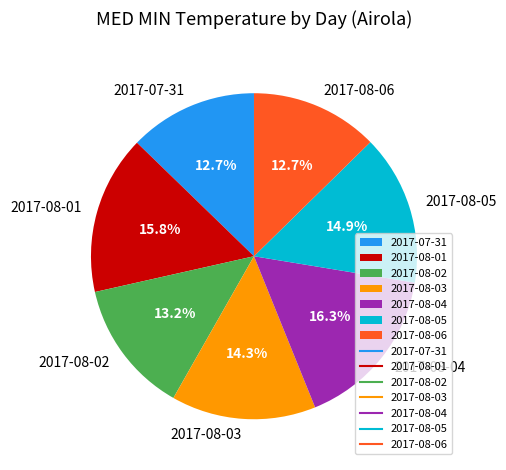

Does 2017-08-01 represent more than half of the total?

No